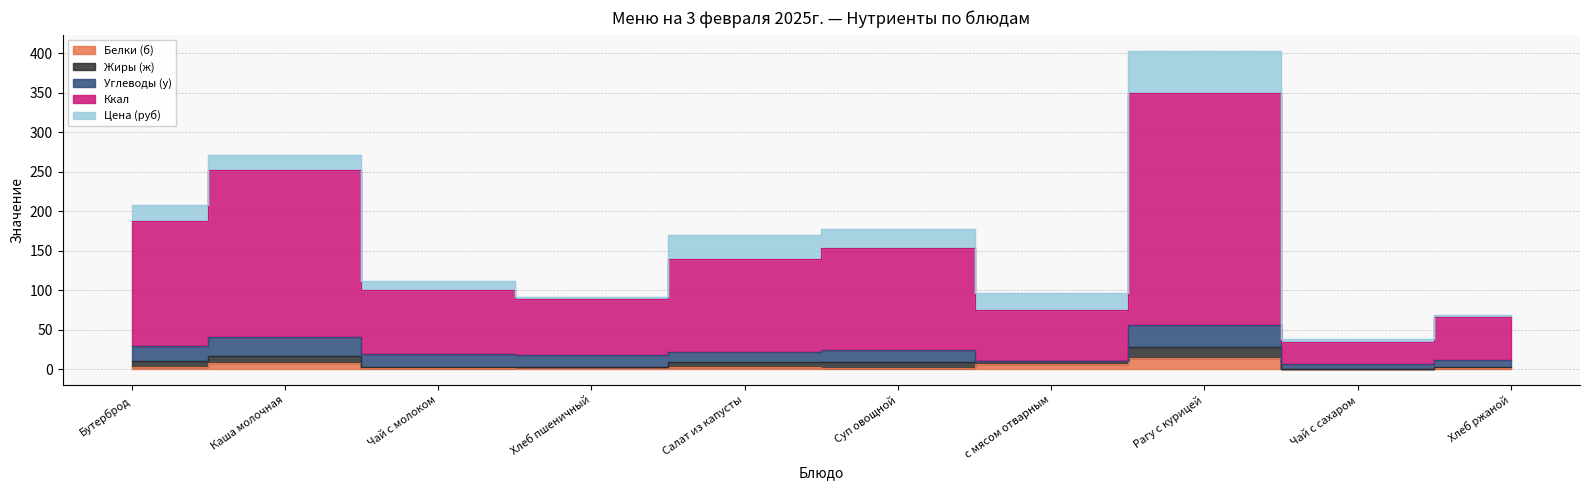

At which category does Жиры (ж) reach its first local valley?

Хлеб пшеничный